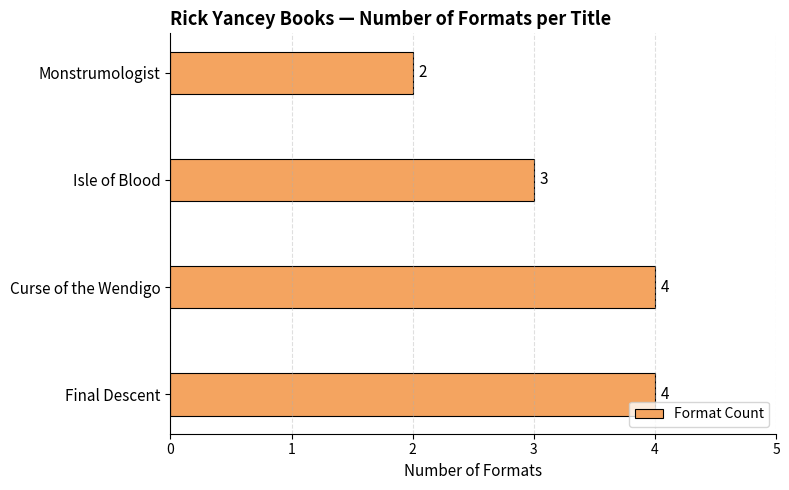

Are the bars horizontal?

Yes